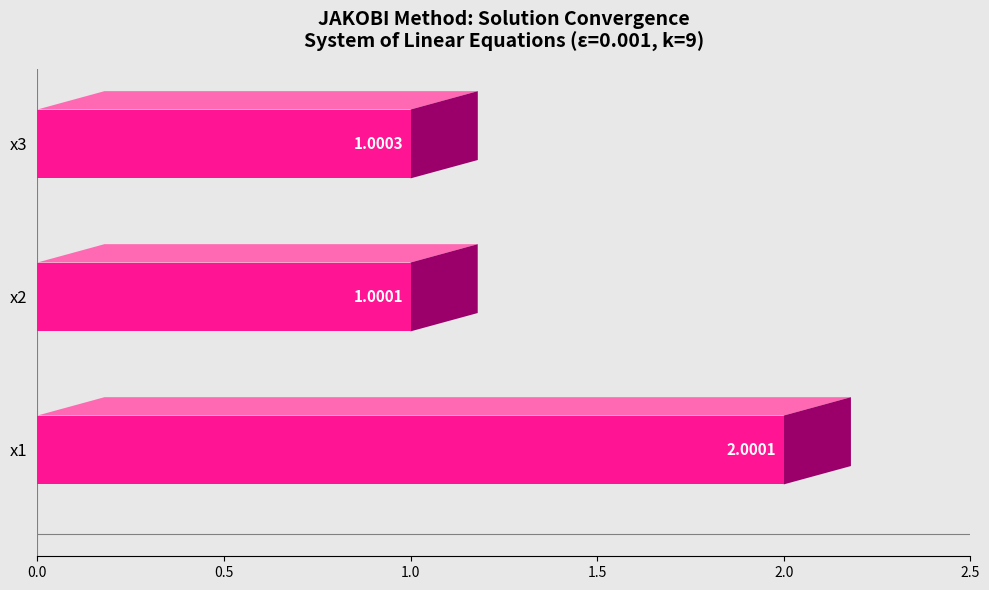

What is the maximum value shown in the chart?

2.0